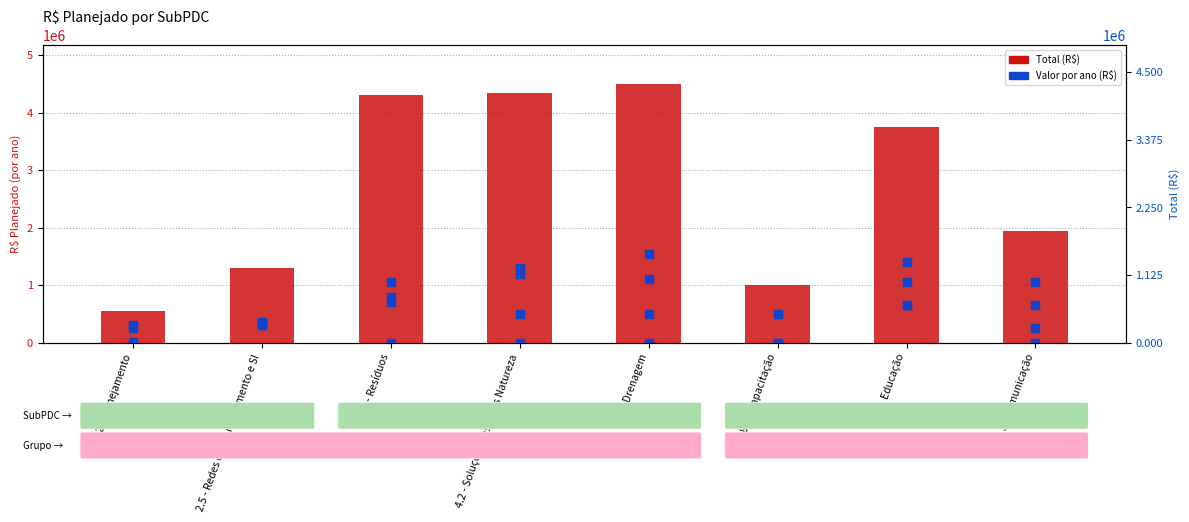

Which has a higher value, 8.1 - Capacitação or 8.2 - Educação?

8.2 - Educação